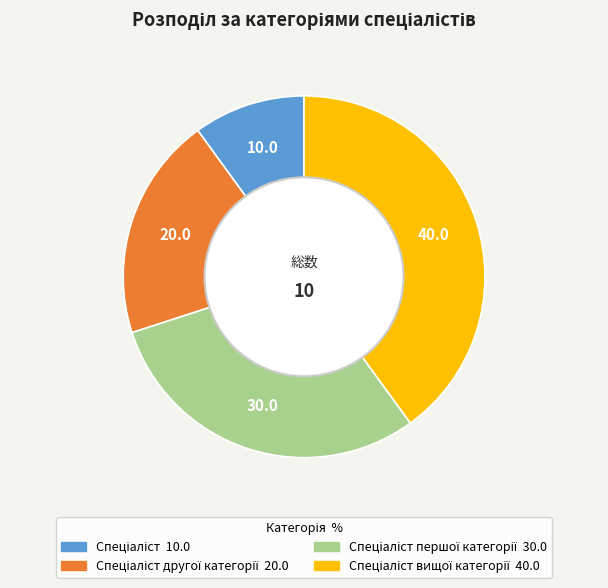

Is there any slice that represents more than half of the pie?

No